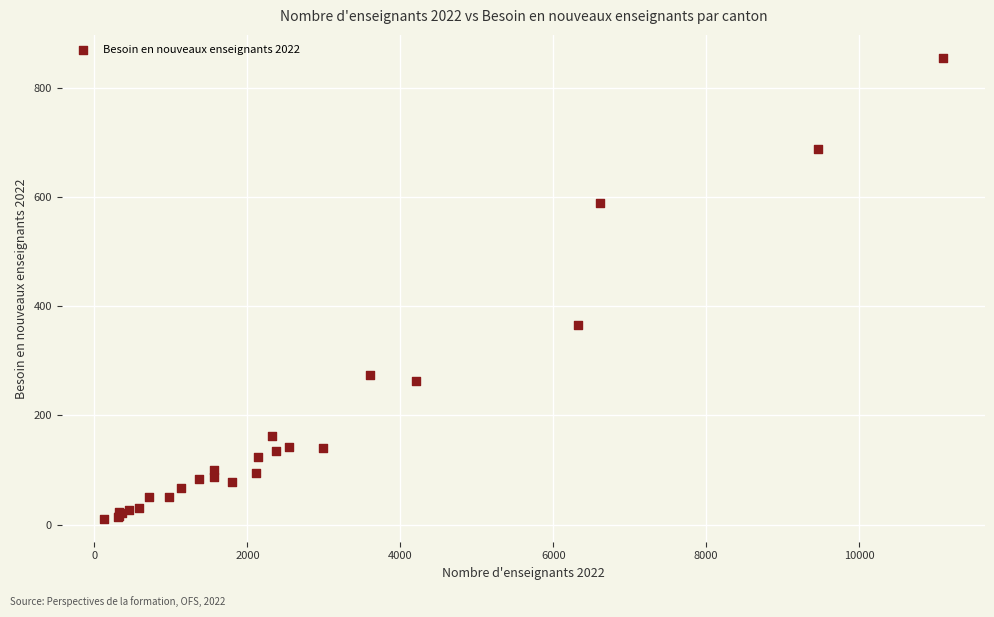

What Y value in the scatter plot is closest to 432?

366.0